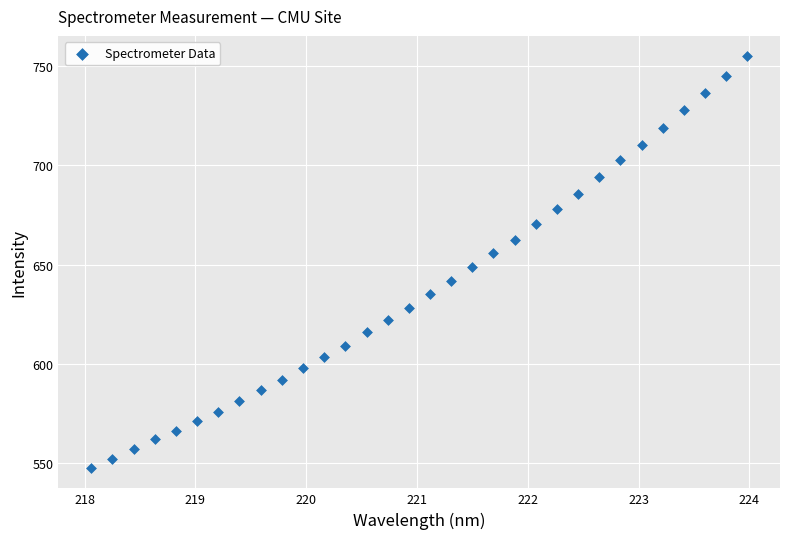

What is the range of X values (max minus min)?

5.9